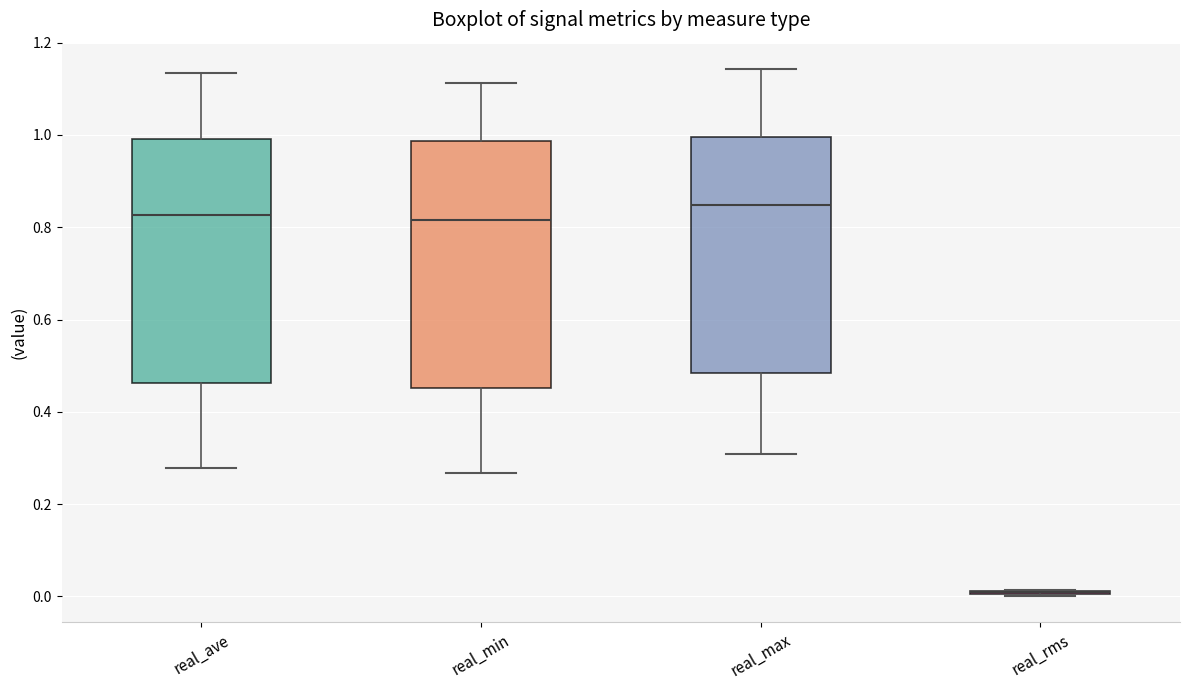

Reading left to right, transcribe this box plot: for each box, give where its median line is, the range the box spans, and where its two whiskers end, as read against the y-axis. The values are not printed on the chart, so give them approximately, as read against the axis.

real_ave: median 0.82, box 0.46 to 1.00, whiskers 0.28 to 1.14
real_min: median 0.82, box 0.46 to 0.98, whiskers 0.26 to 1.12
real_max: median 0.84, box 0.48 to 1.00, whiskers 0.30 to 1.14
real_rms: box collapsed to a line at 0.02, whiskers 0.00 to 0.02